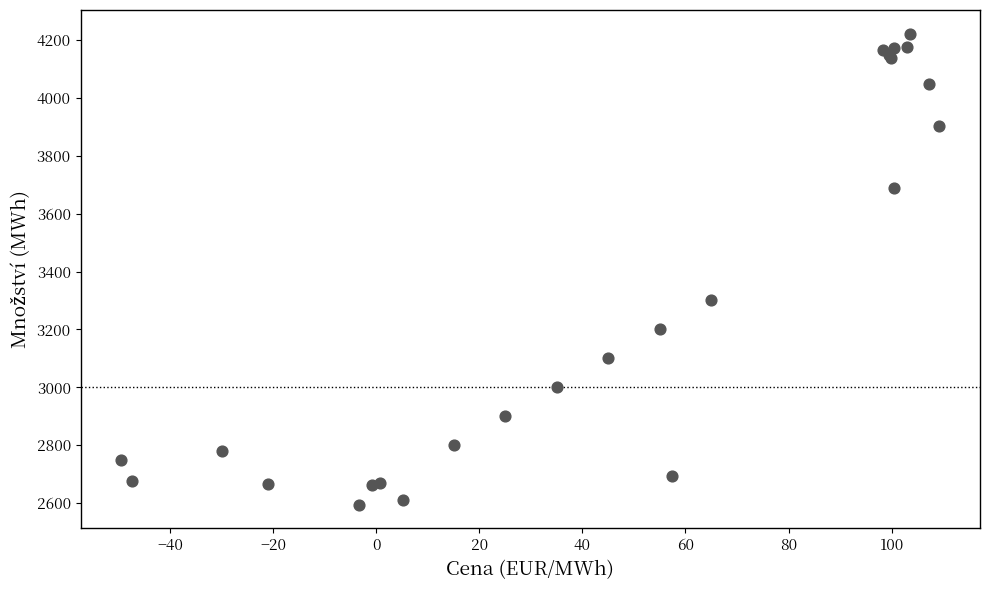

What Y value in the scatter plot is closest to 3408?

3300.0